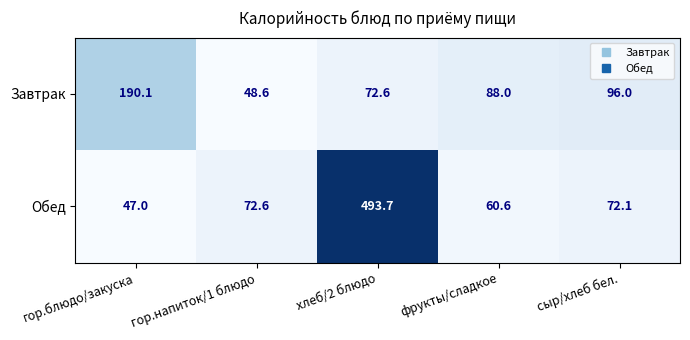

Reading right to left, what are all the values shown in this chart?

Завтрак: 96.0	88.0	72.6	48.6	190.1
Обед: 72.1	60.6	493.7	72.6	47.0